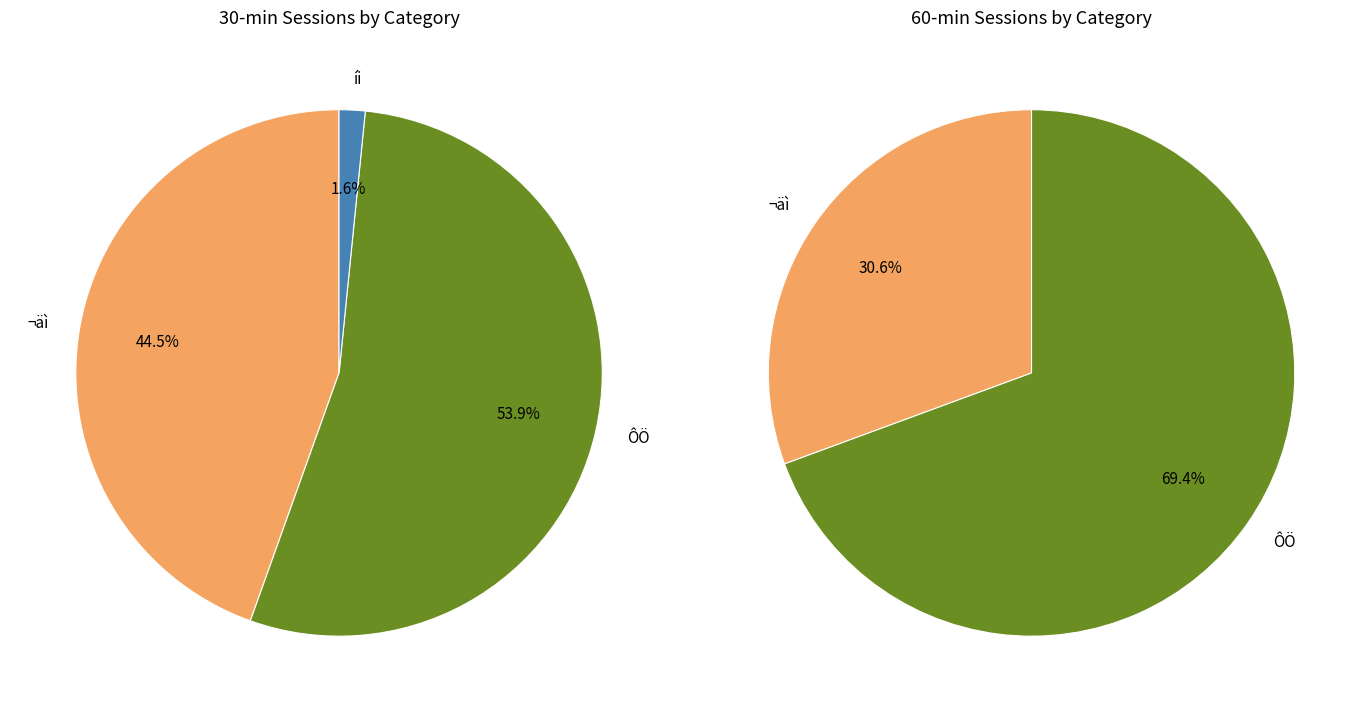

What percentage is the values_60 slice, to the nearest percent?

14%